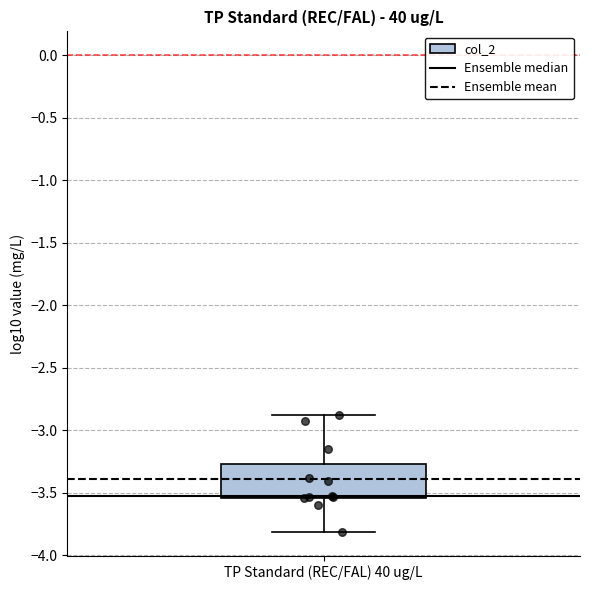

Transcribe this box plot: give where the median line is, the range the box spans, and where the two whiskers end, as read against the y-axis. The values are not printed on the chart, so give them approximately, as read against the axis.

median -3.50, box -3.55 to -3.25, whiskers -3.80 to -2.90